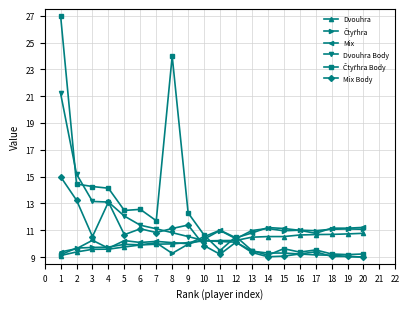

Is it true that Dvouhra equals 17.7 at 13?

False